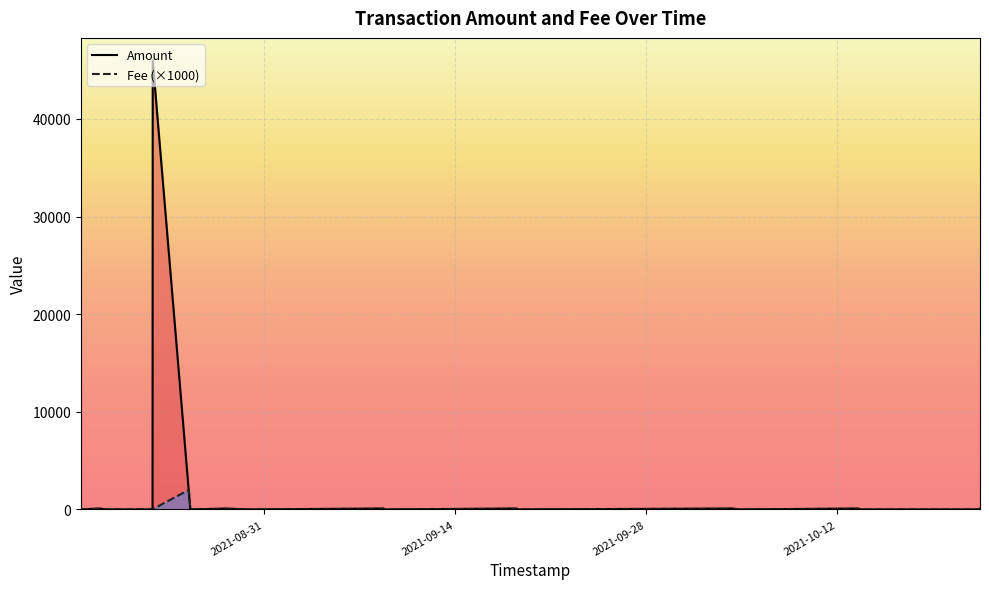

Which series has the largest total across all categories?

Amount